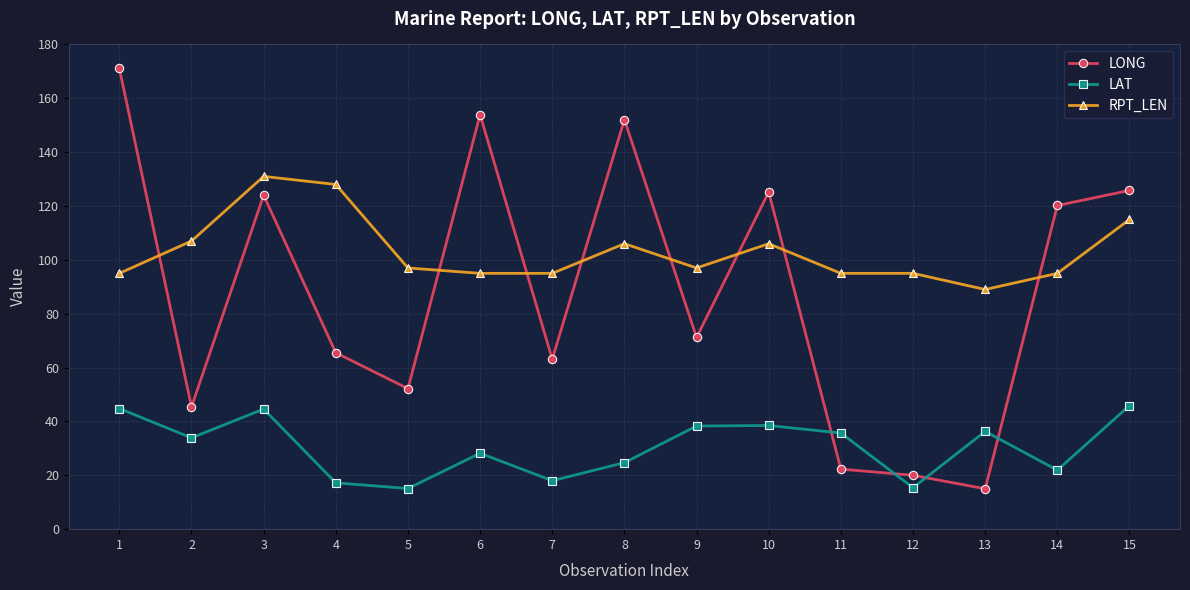

What is the difference between the maximum and minimum values in the LONG series?

156.1